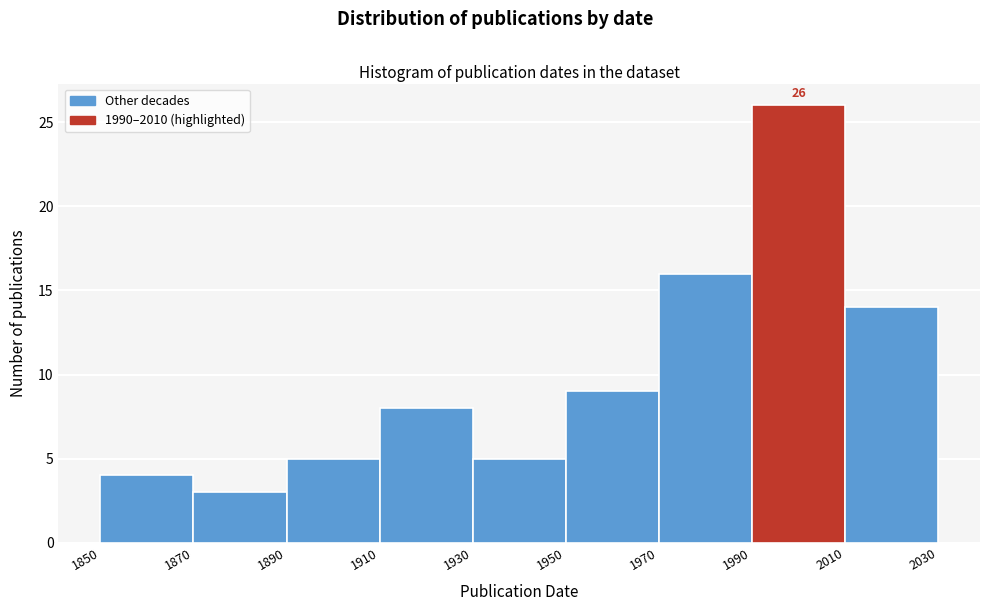

Over which range of the x-axis is the bar tallest?

1990 to 2010